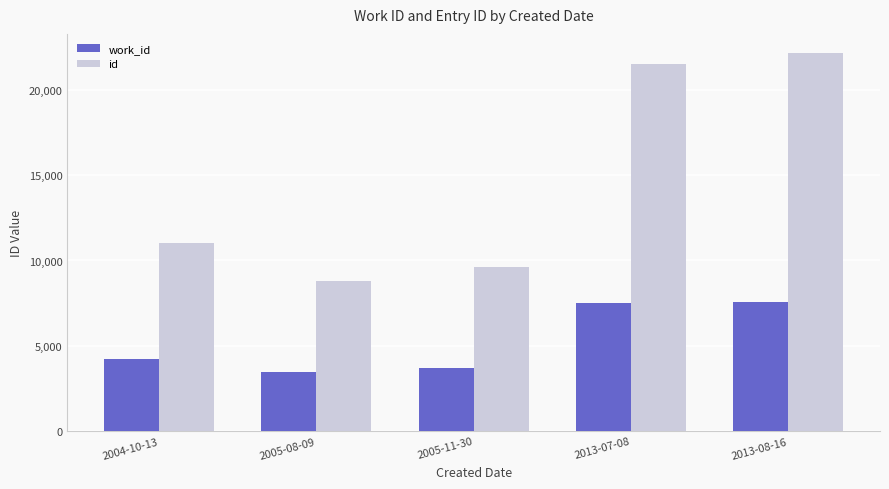

What is the approximate value of work_id at 2013-07-08, to the nearest 10?

7510